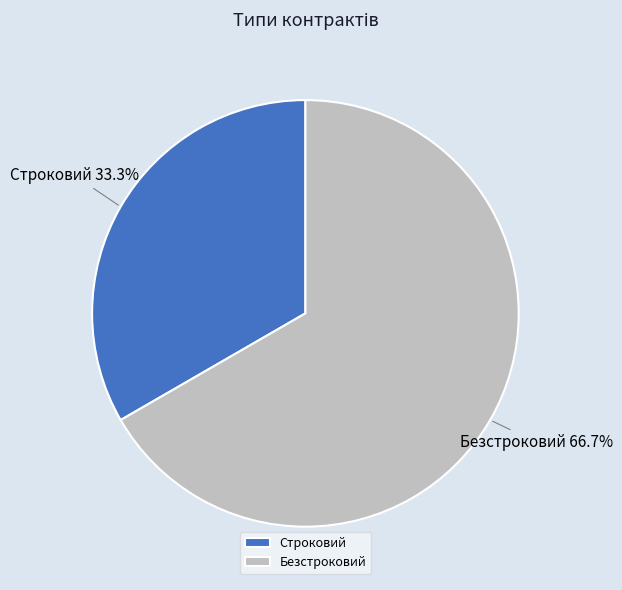

Which category has the smallest portion of the pie?

Строковий